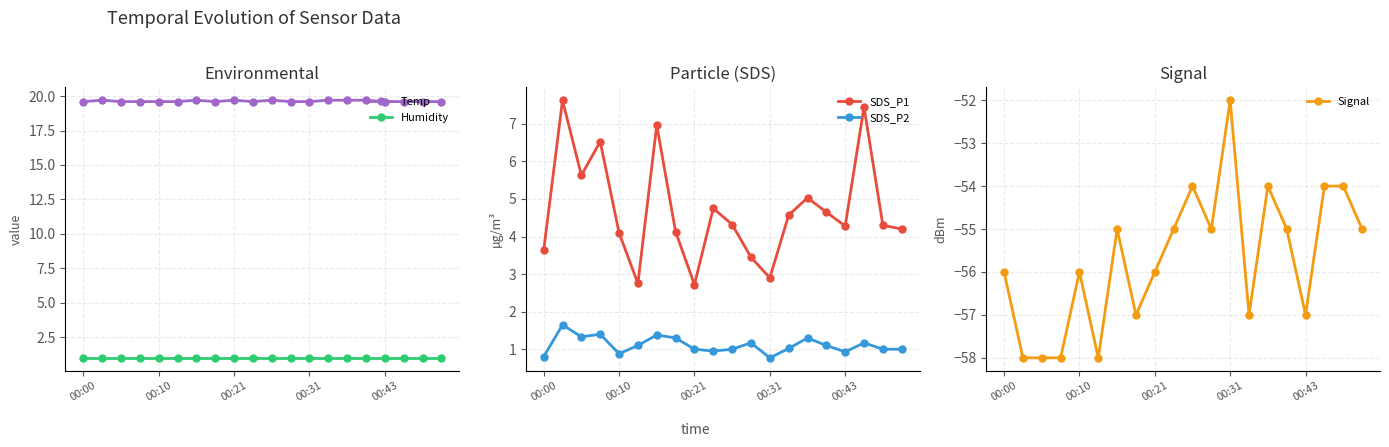

The SDS_P2 series shows 1.5 at 00:43. True or false?

False